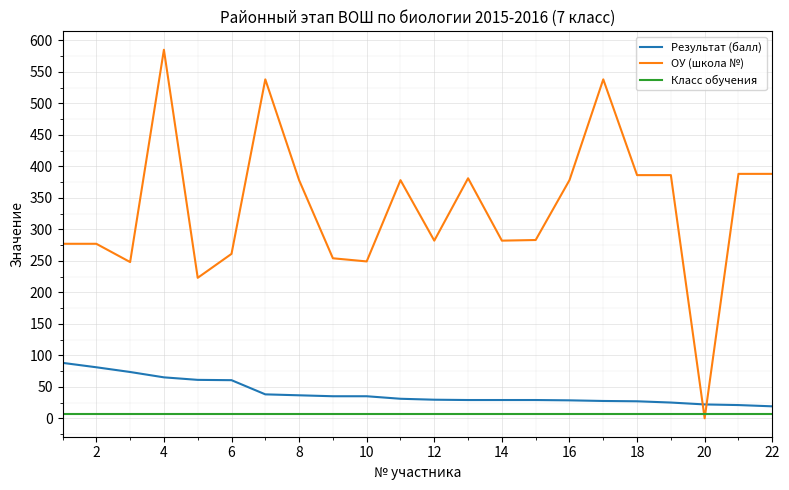

How many categories are shown in the chart?

22